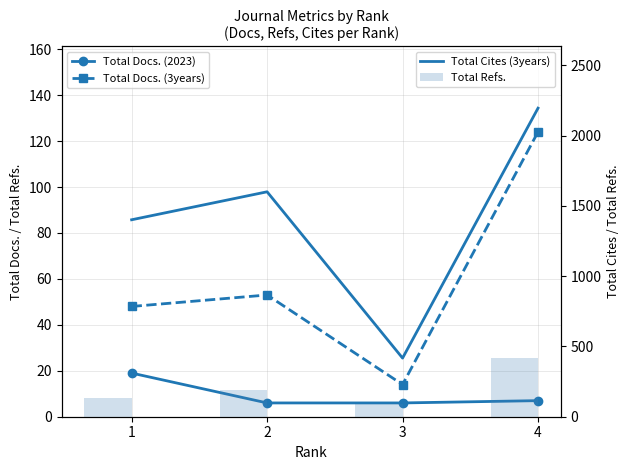

What is the total value across all series at 1?

1604